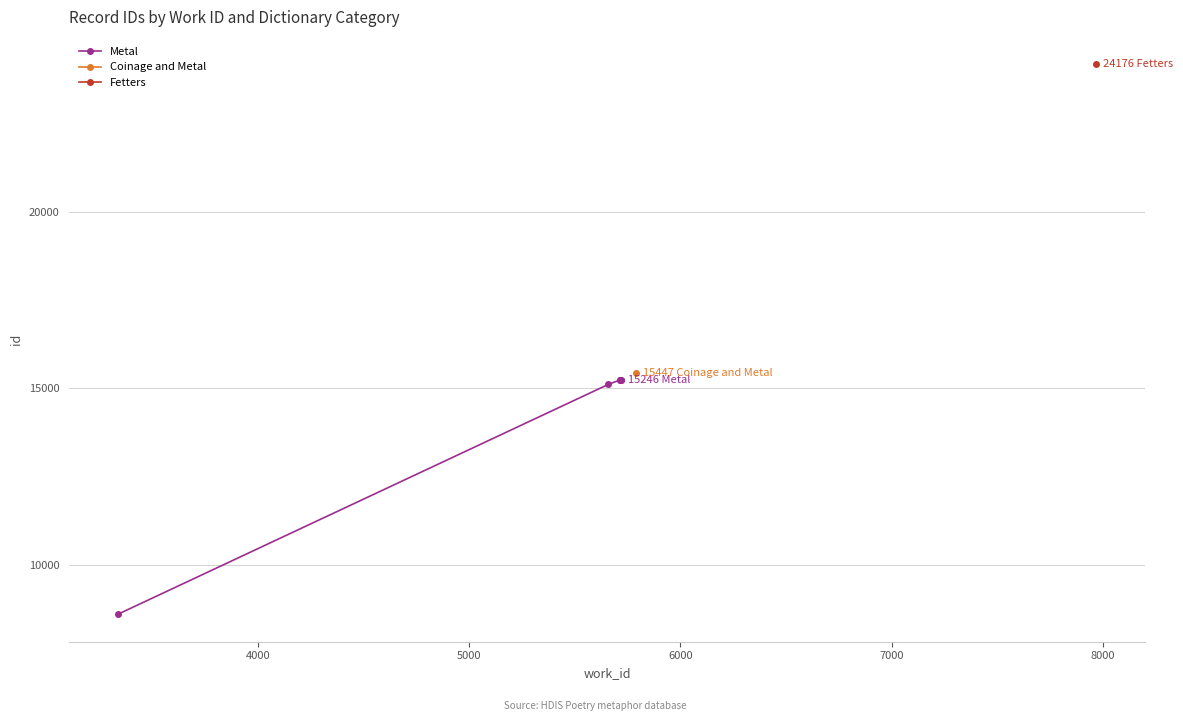

What is the lowest value of the Metal series?

8607